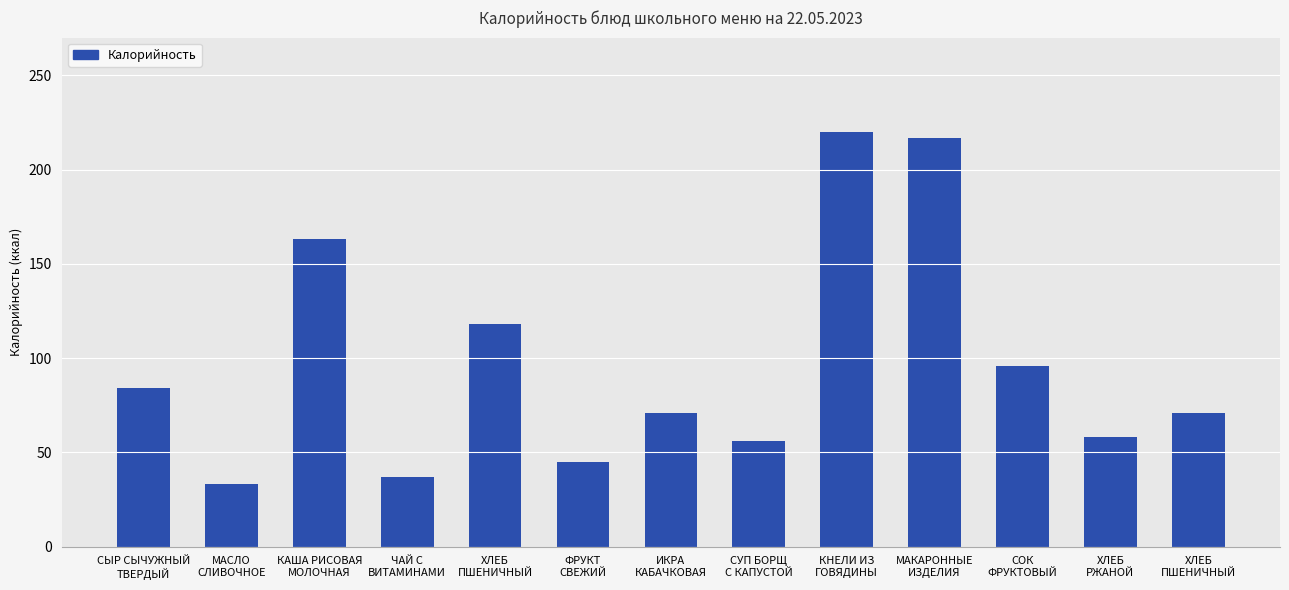

Between ХЛЕБ
ПШЕНИЧНЫЙ and ИКРА
КАБАЧКОВАЯ, which is larger?

ХЛЕБ
ПШЕНИЧНЫЙ